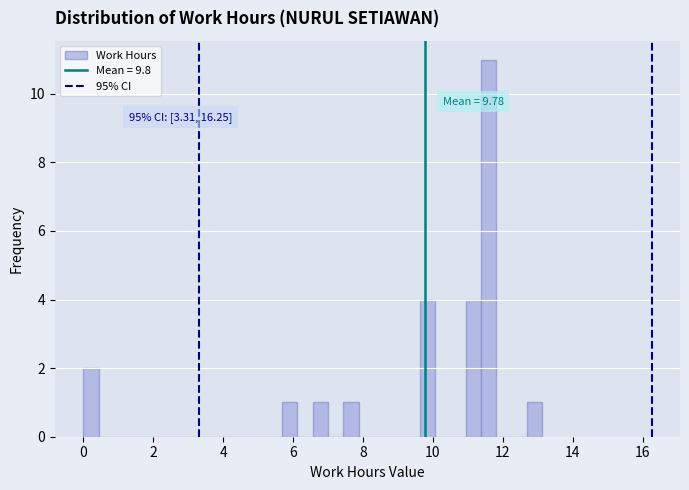

Read against the x-axis, roughly where is the centre of the tallest bar?

11.6